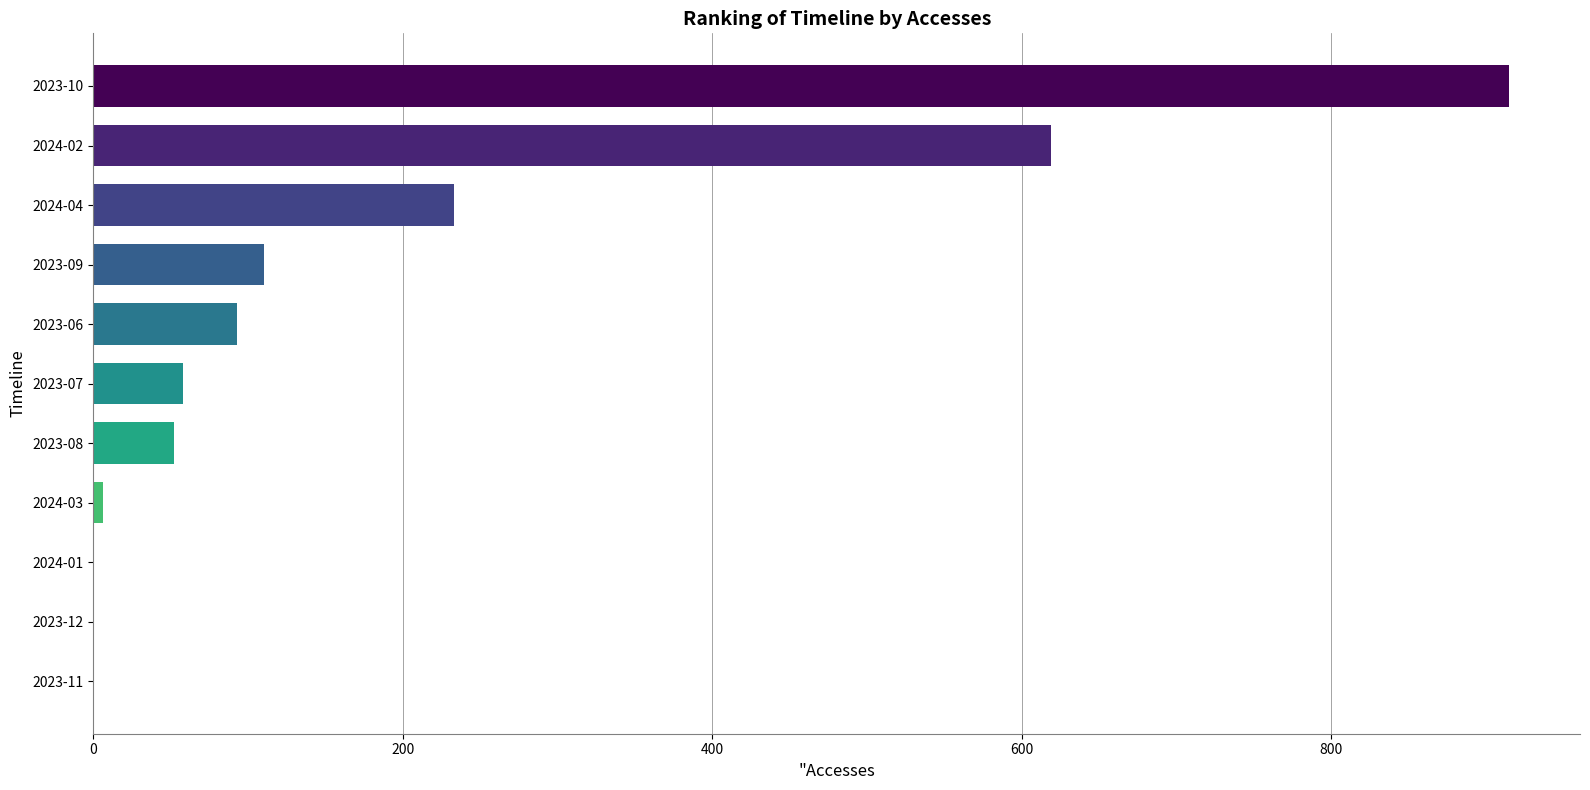

The value at 2023-08 is 21. True or false?

False